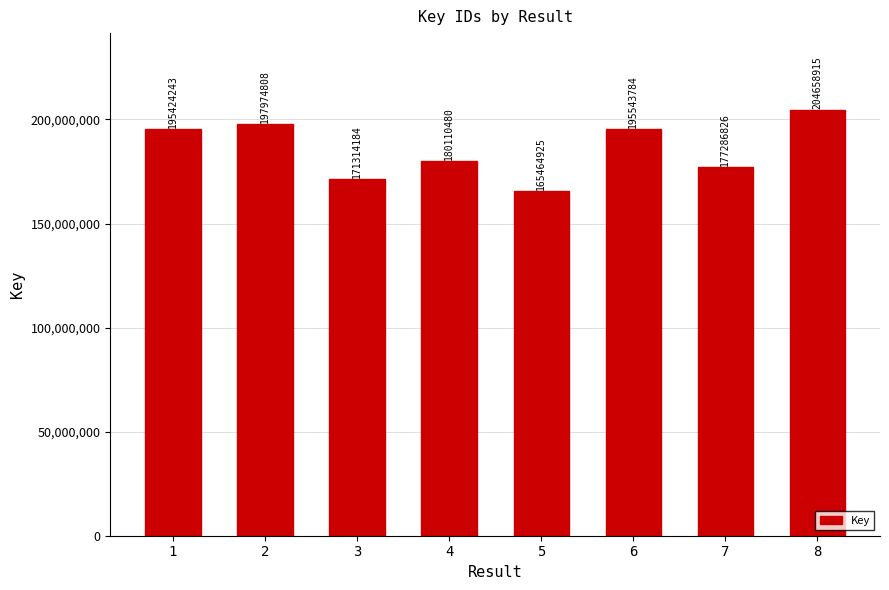

What is the maximum value shown in the chart?

204658915